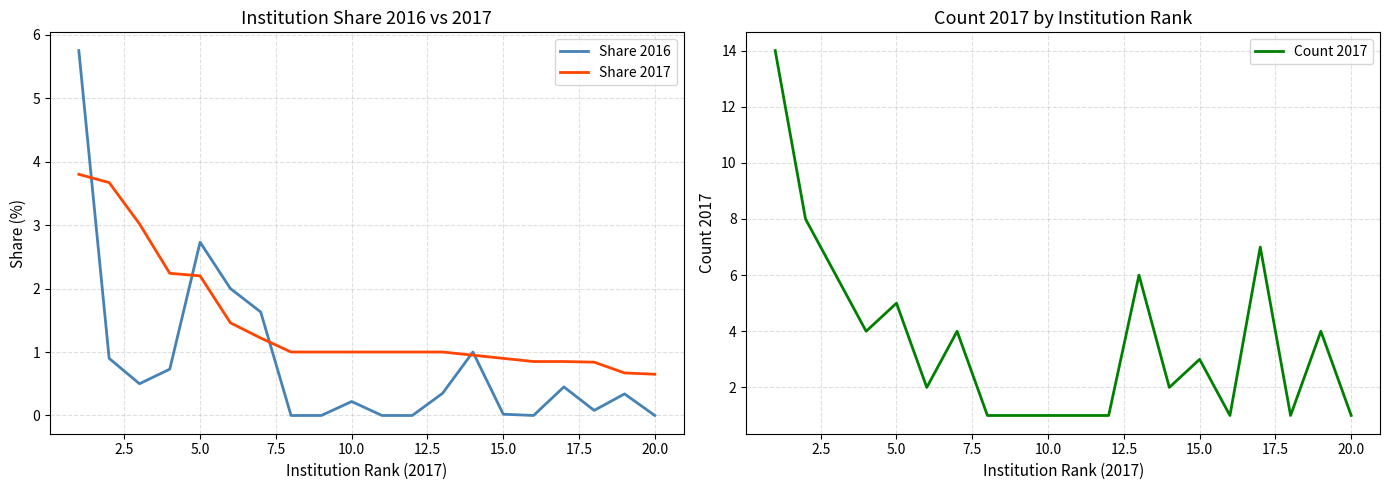

What is the minimum value for Share 2017?

0.7